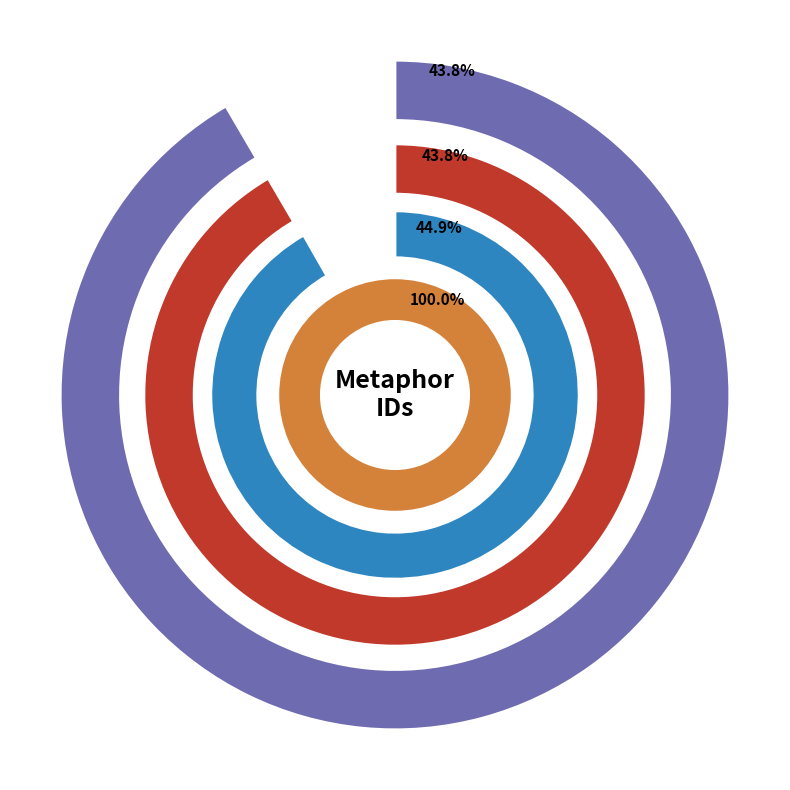

Which category has the smallest portion of the pie?

It did the curious Instruments confound